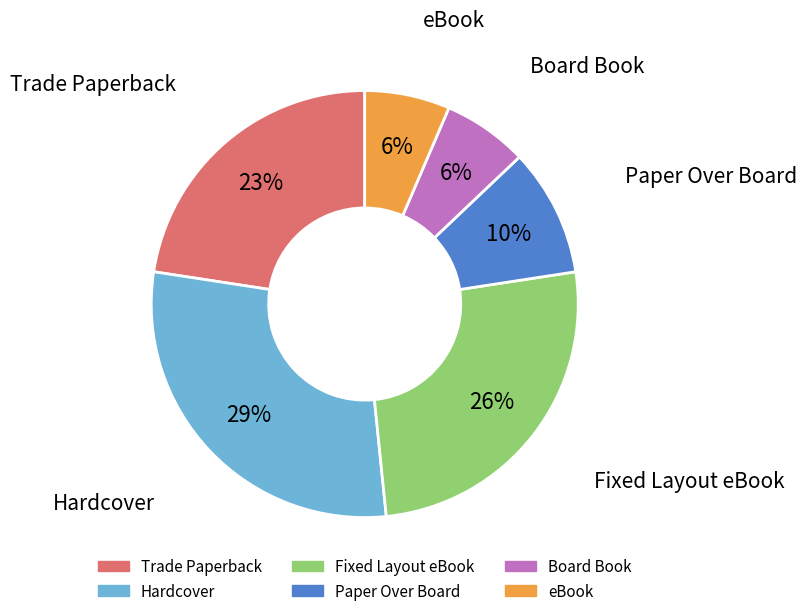

What percentage is the Paper Over Board slice, to the nearest percent?

10%